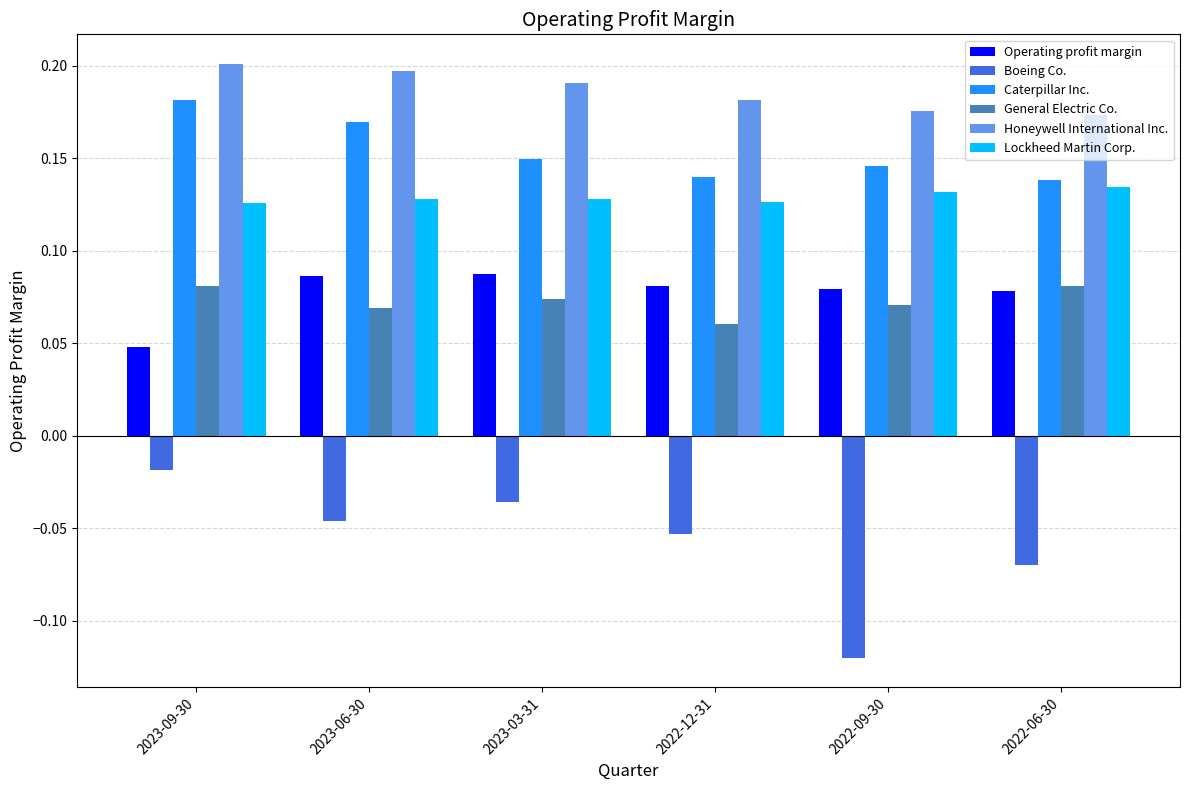

What are all the series names shown in the legend?

Operating profit margin, Boeing Co., Caterpillar Inc., General Electric Co., Honeywell International Inc., Lockheed Martin Corp.